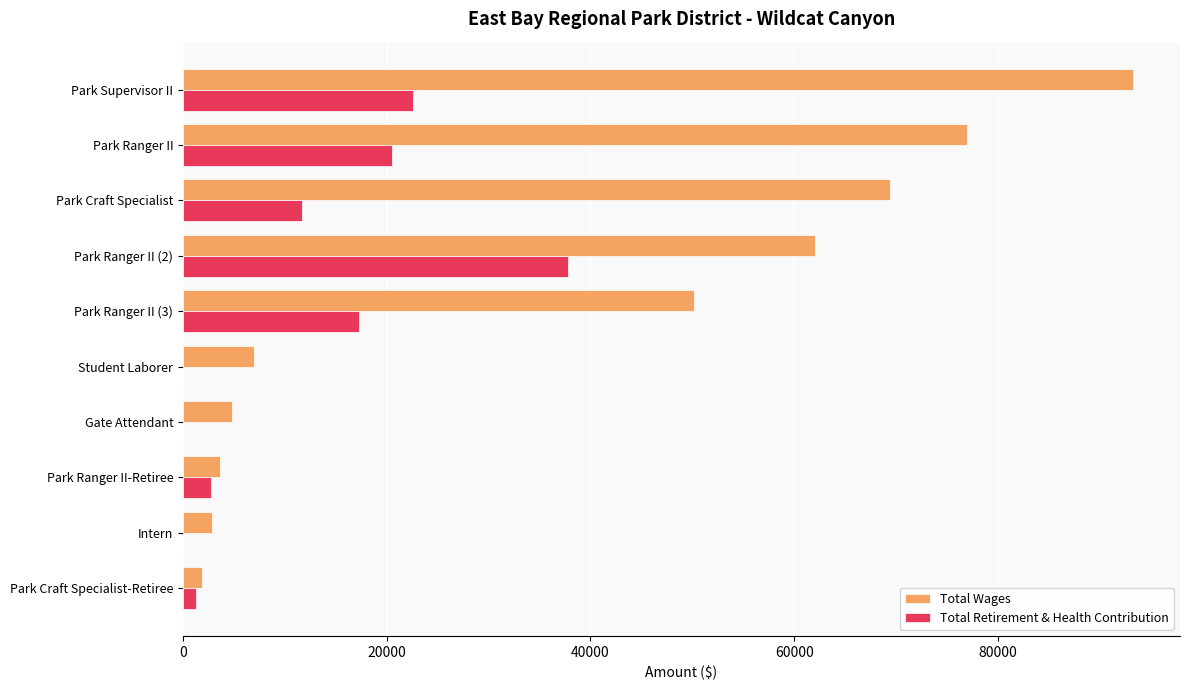

Which series changed the most between Park Craft Specialist and Gate Attendant?

Total Wages